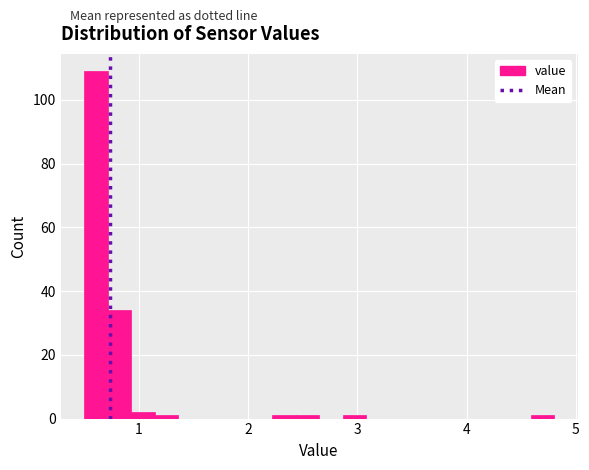

Around what value on the x-axis is the tallest bar? Give the approximate position of its centre, as read against the axis.

0.6